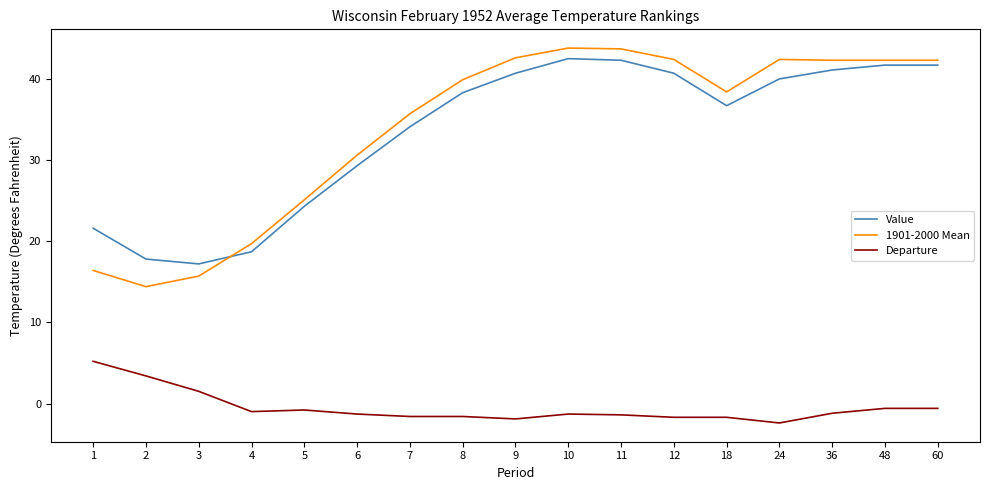

Is this an area chart (filled region under the line)?

No